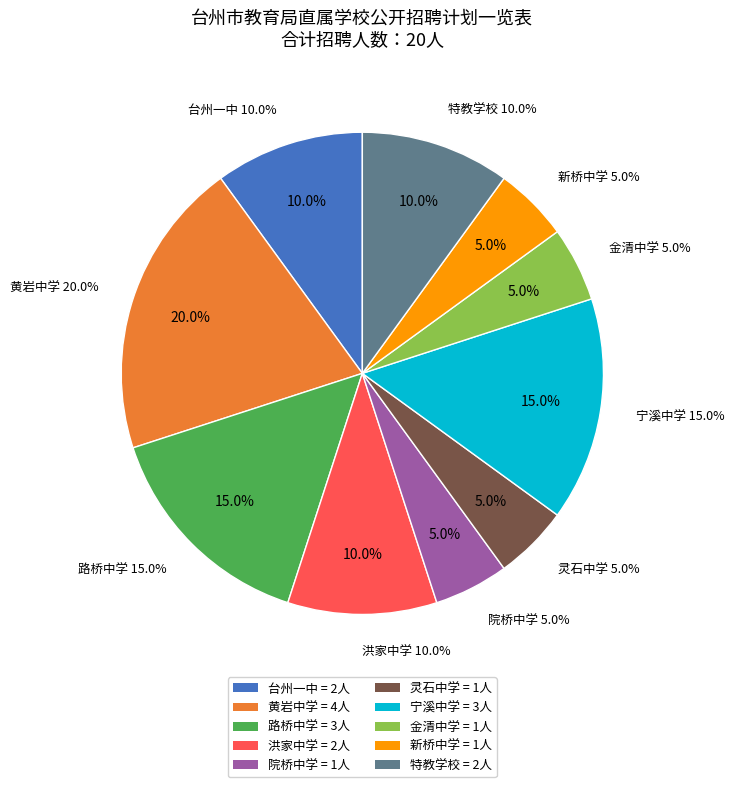

To the nearest percent, what percentage of the pie is 台州一中?

10%